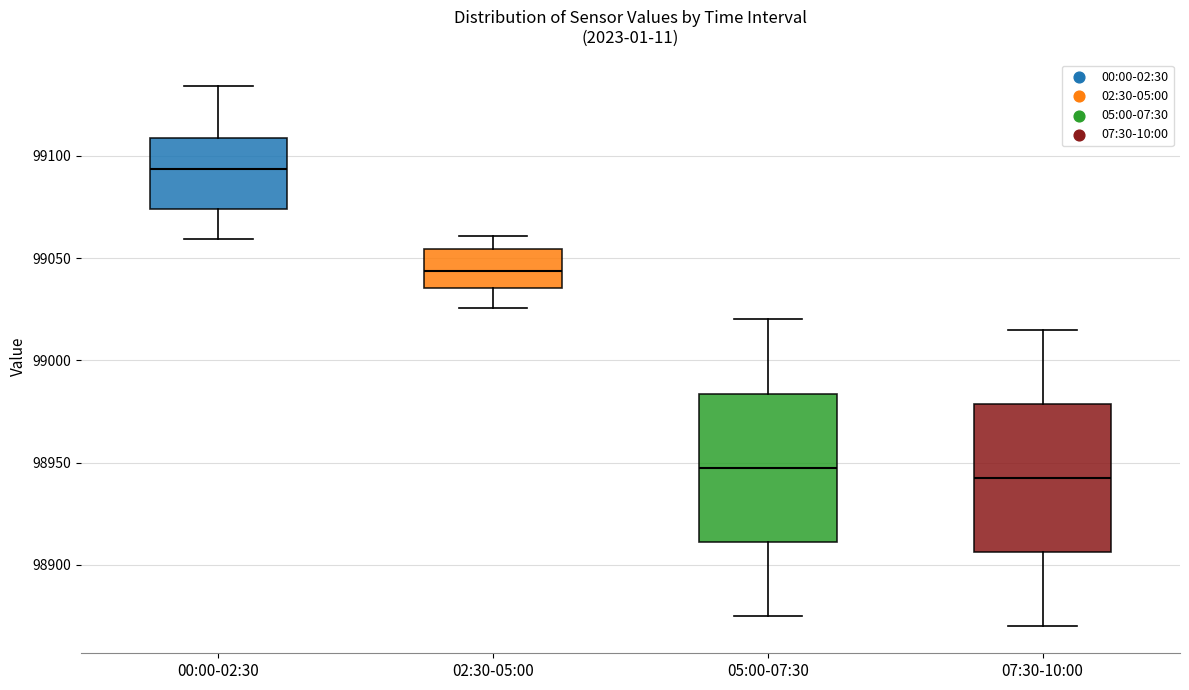

Reading left to right, transcribe this box plot: for each box, give where its median line is, the range the box spans, and where its two whiskers end, as read against the y-axis. The values are not printed on the chart, so give them approximately, as read against the axis.

00:00-02:30: median 99095, box 99075 to 99110, whiskers 99060 to 99135
02:30-05:00: median 99045, box 99035 to 99055, whiskers 99025 to 99060
05:00-07:30: median 98950, box 98910 to 98985, whiskers 98875 to 99020
07:30-10:00: median 98945, box 98905 to 98980, whiskers 98870 to 99015